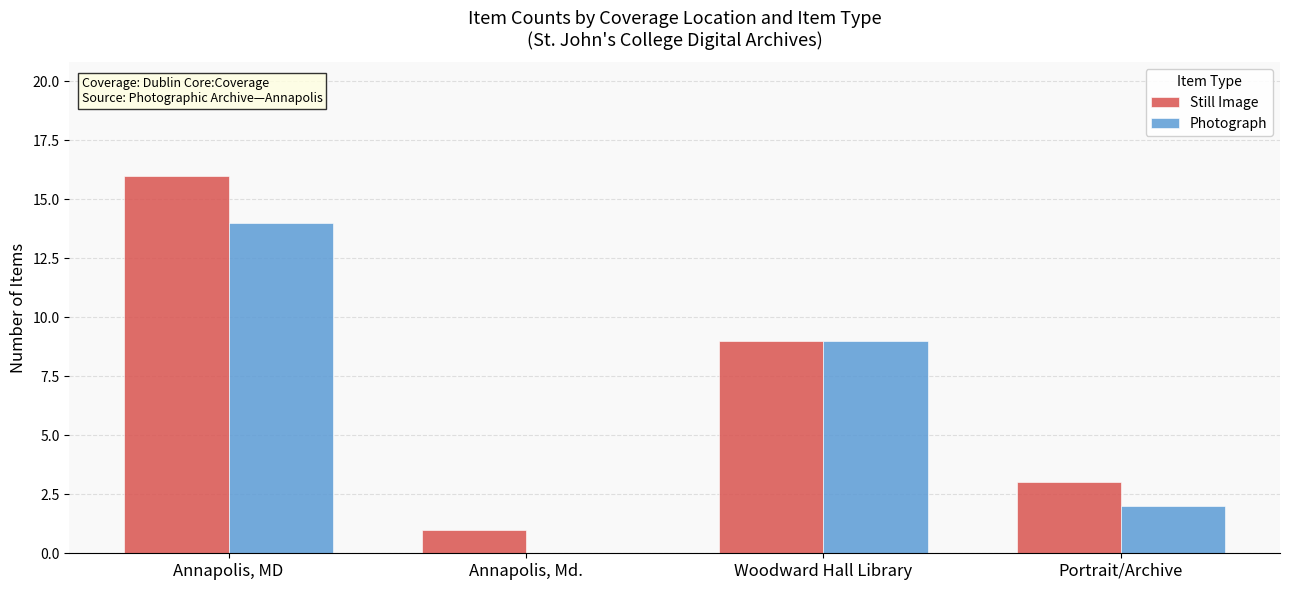

Which series changed the most between Annapolis, MD and Annapolis, Md.?

Still Image